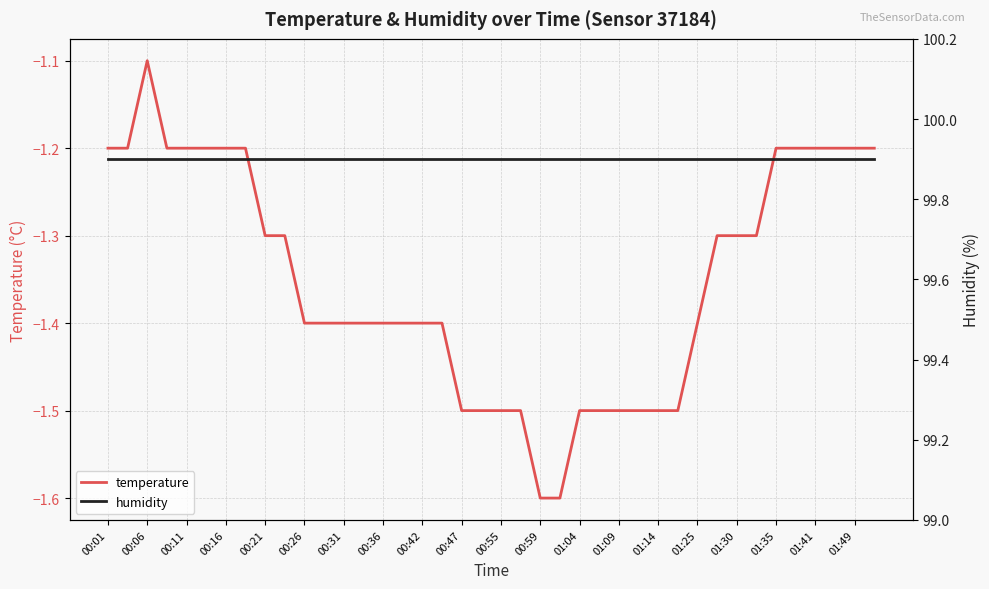

True or false: temperature and humidity intersect in this chart.

False